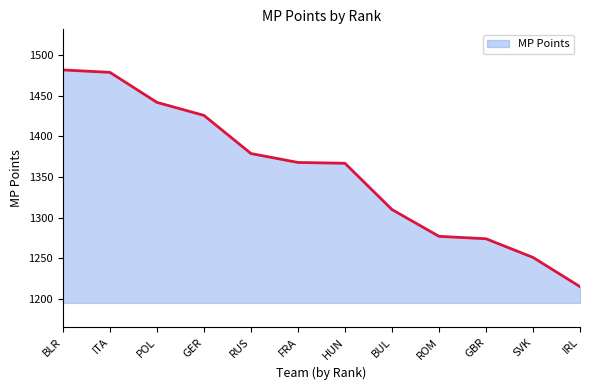

Which has a higher value, POL or RUS?

POL